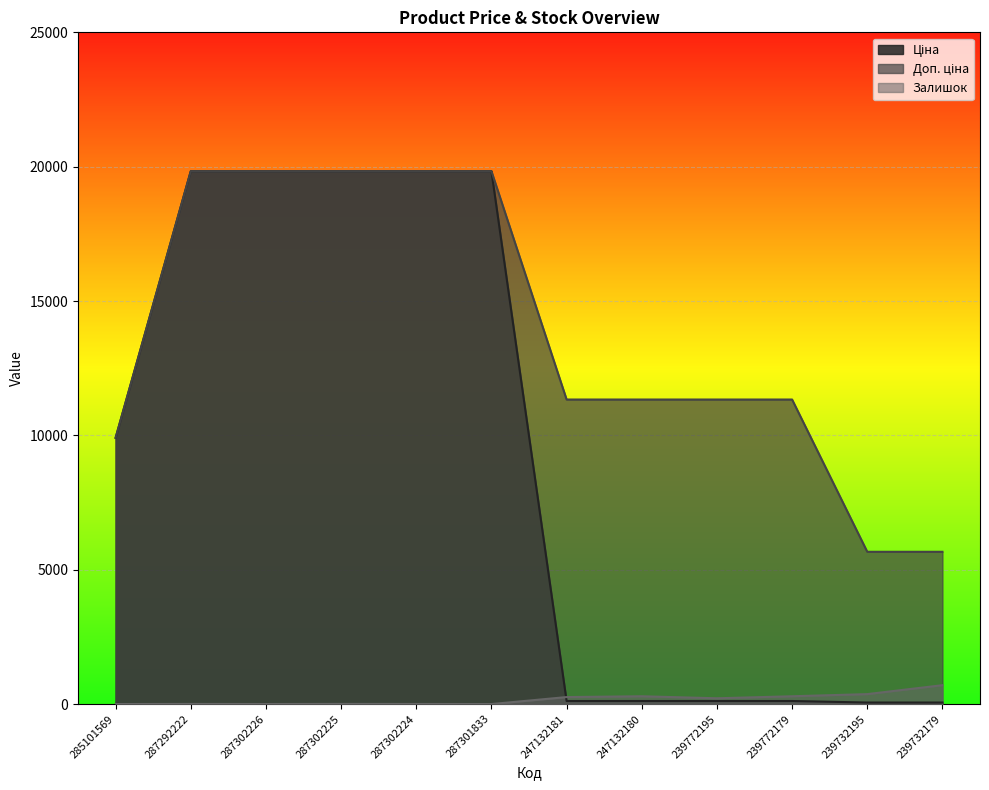

How many lines are shown in the chart?

3